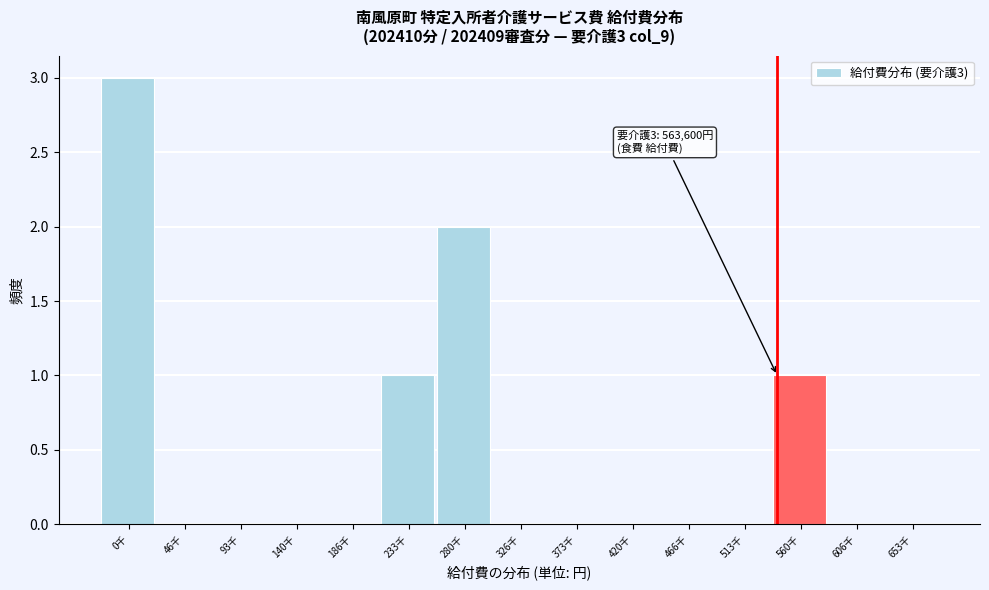

Reading left to right, list all the values displayed in this chart.

0千=3	46千=0	93千=0	140千=0	186千=0	233千=1	280千=2	326千=0	373千=0	420千=0	466千=0	513千=0	560千=1	606千=0	653千=0